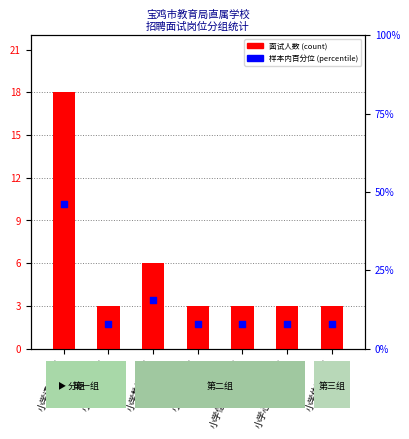

What is the total value across all series at 小学英语教师?

10.7